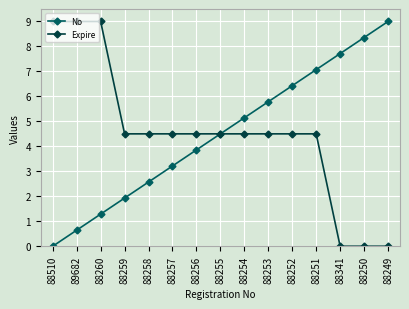

What is the total value across all series at 88259?

6.4